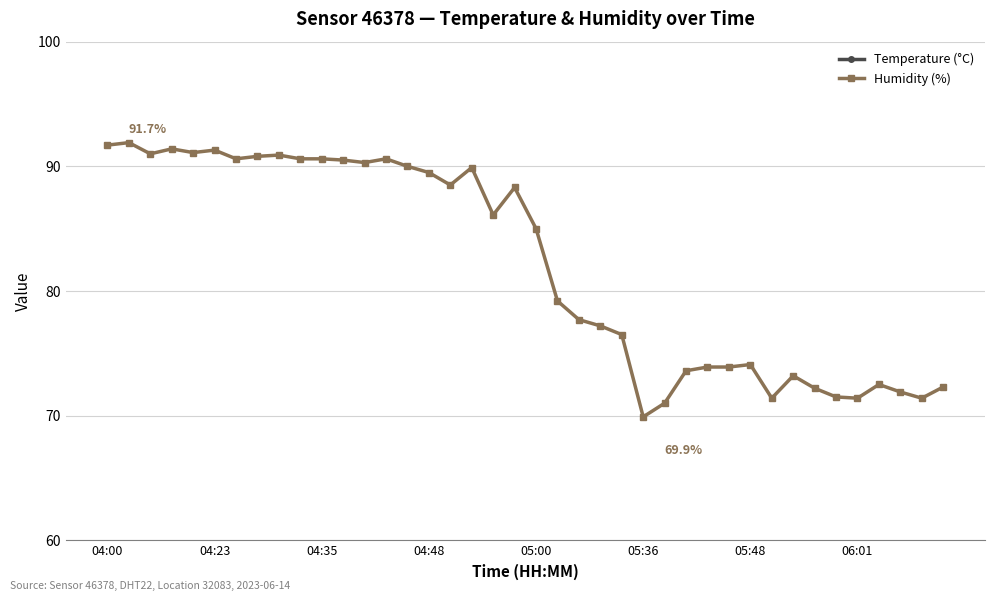

What is the highest value of the Humidity (%) series?

91.9